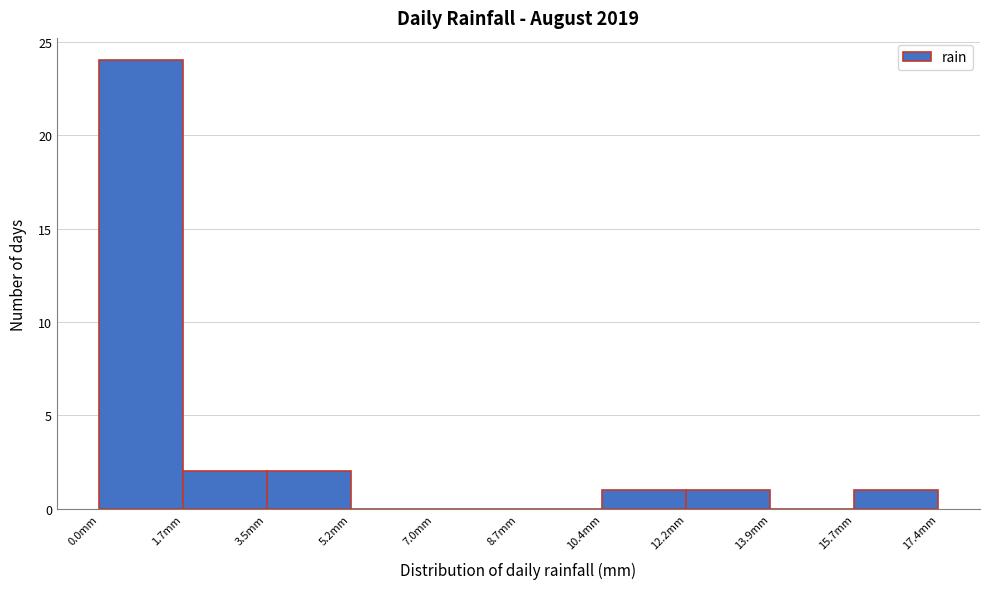

What is the height of the bar covering 1.74 to 3.48 on the x-axis? Neither the bar edges nor the heights are printed on the chart, so give them approximately, as read against the axes.

2